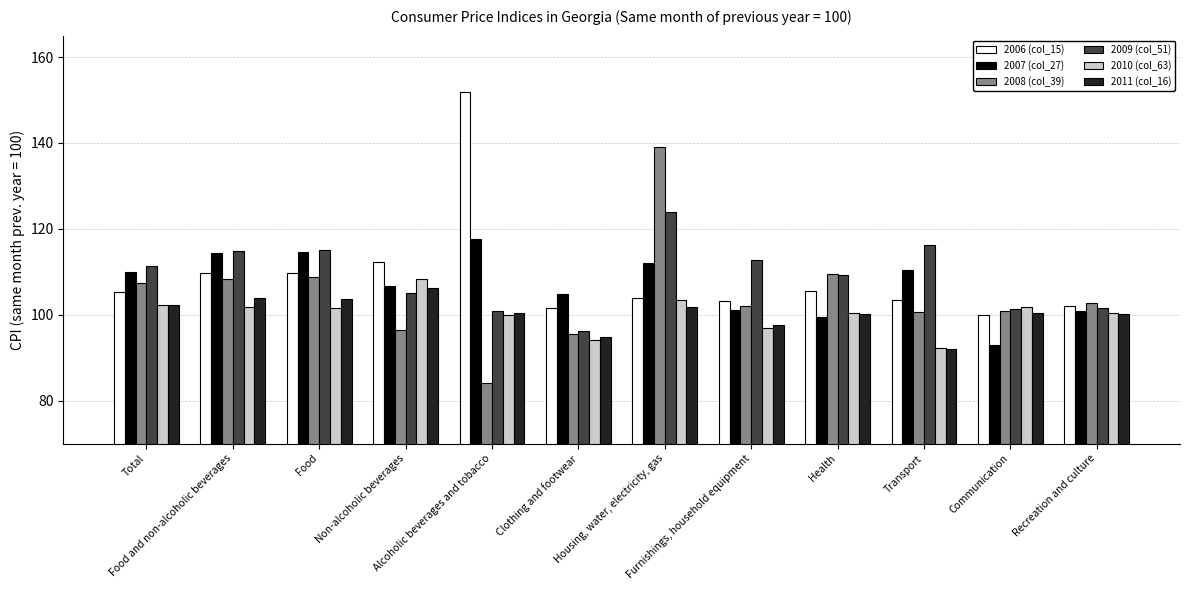

How many values in the 2010 (col_63) series are below 101?

6